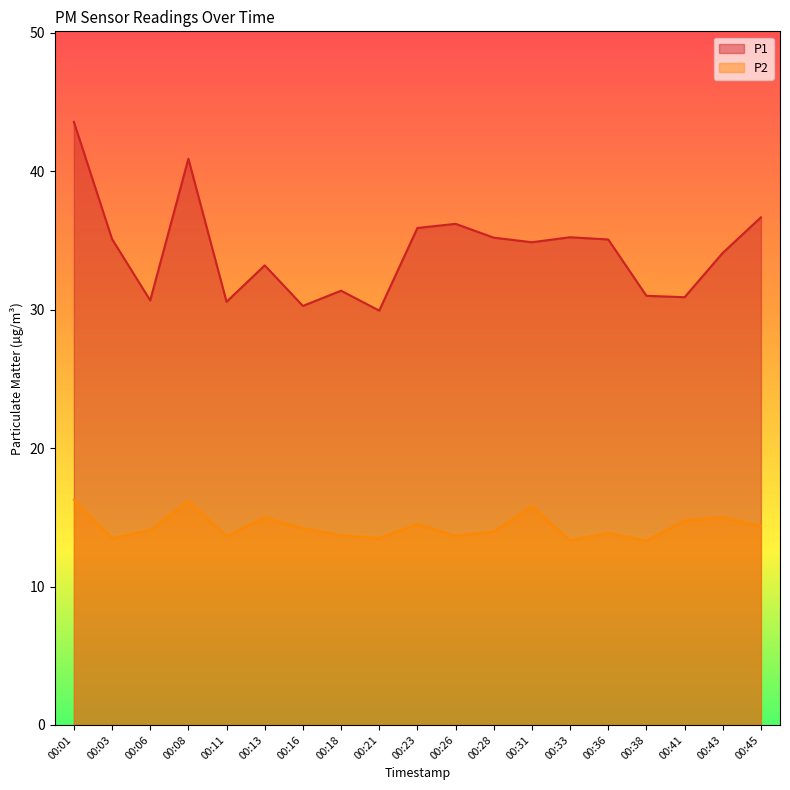

What is the approximate value of P2 at 00:18?

13.7